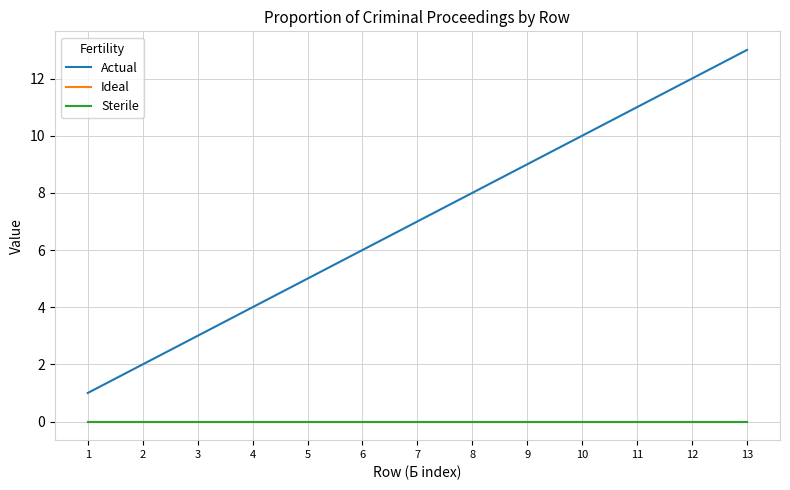

At how many categories does at least one series exceed 5?

8